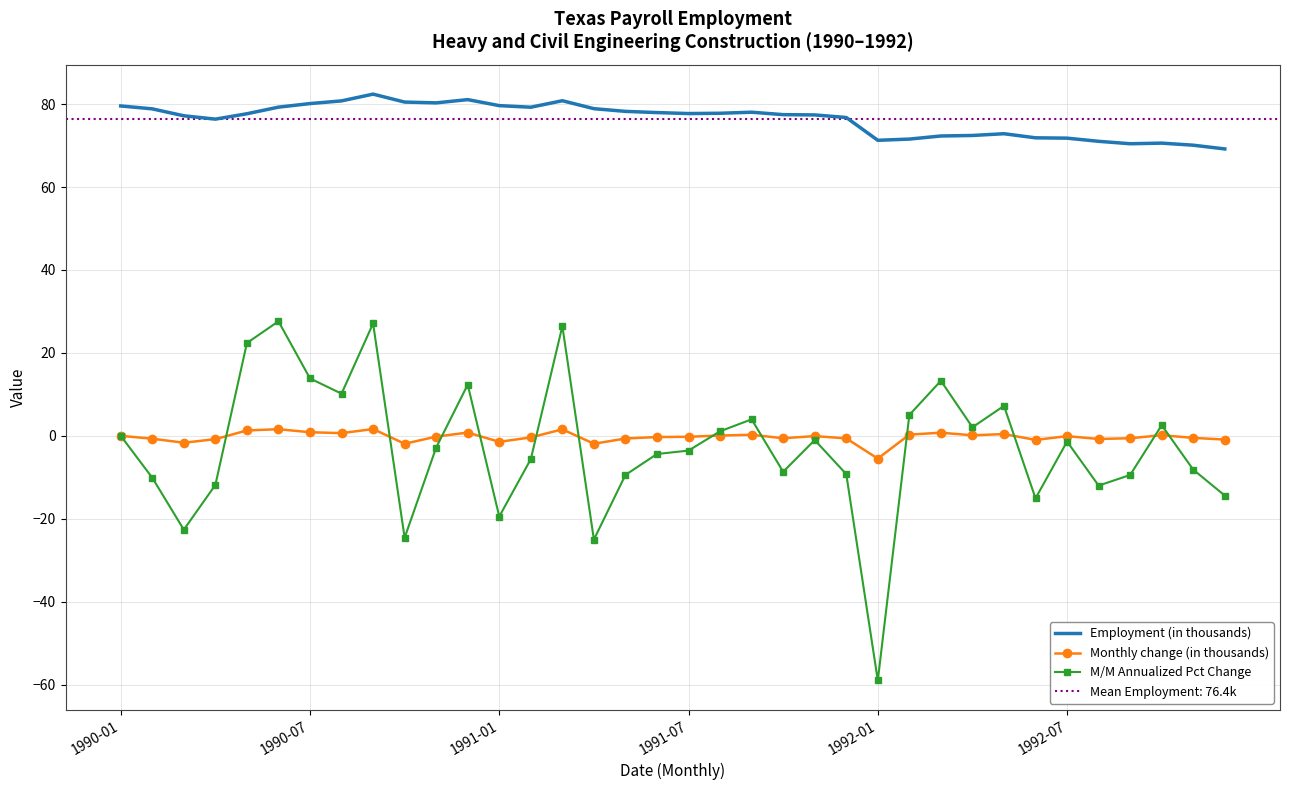

What is the lowest value of the M/M Annualized Pct Change series?

-59.0